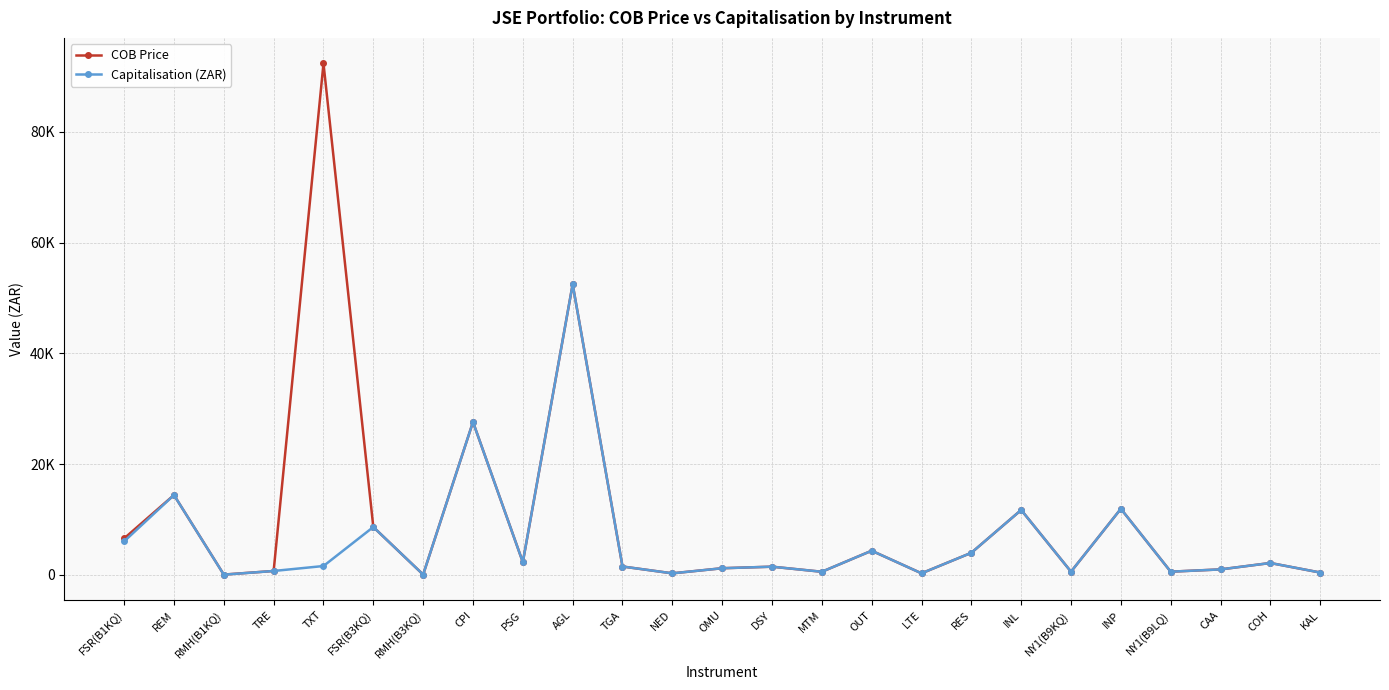

Reading left to right, extract all data points from this chart.

COB Price: 6585.0	14415.0	52.0	699.0	92360.0	8638.8	52.0	27612.9	2295.0	52473.0	1507.5	274.5	1196.0	1477.3	559.2	4358.0	278.4	3984.0	11718.0	574.8	11930.0	574.8	984.7	2142.8	420.4
Capitalisation (ZAR): 6041.9	14415.0	36.4	699.0	1596.8	8638.8	52.0	27612.9	2295.0	52473.0	1507.5	274.5	1196.0	1477.3	559.2	4358.0	278.4	3984.0	11718.0	574.8	11930.0	574.8	984.7	2142.8	420.4